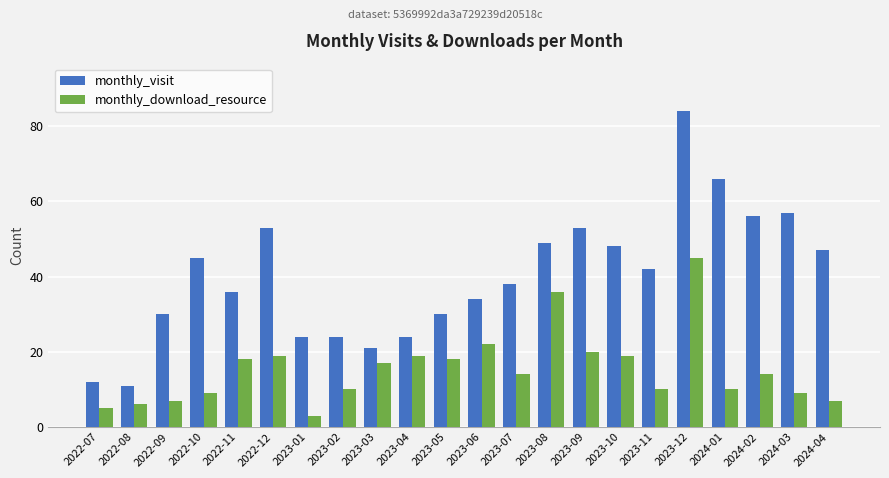

What position from the left is 2024-02?

20